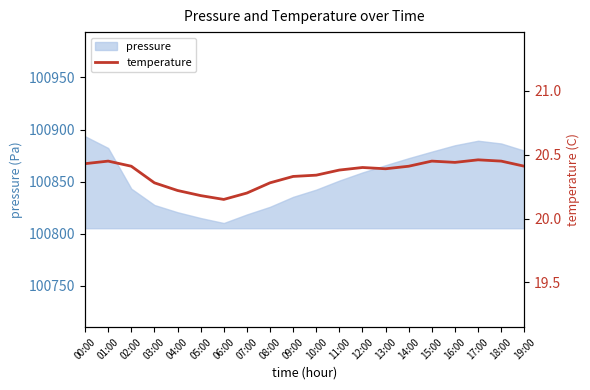

What is the smallest value displayed?

20.1